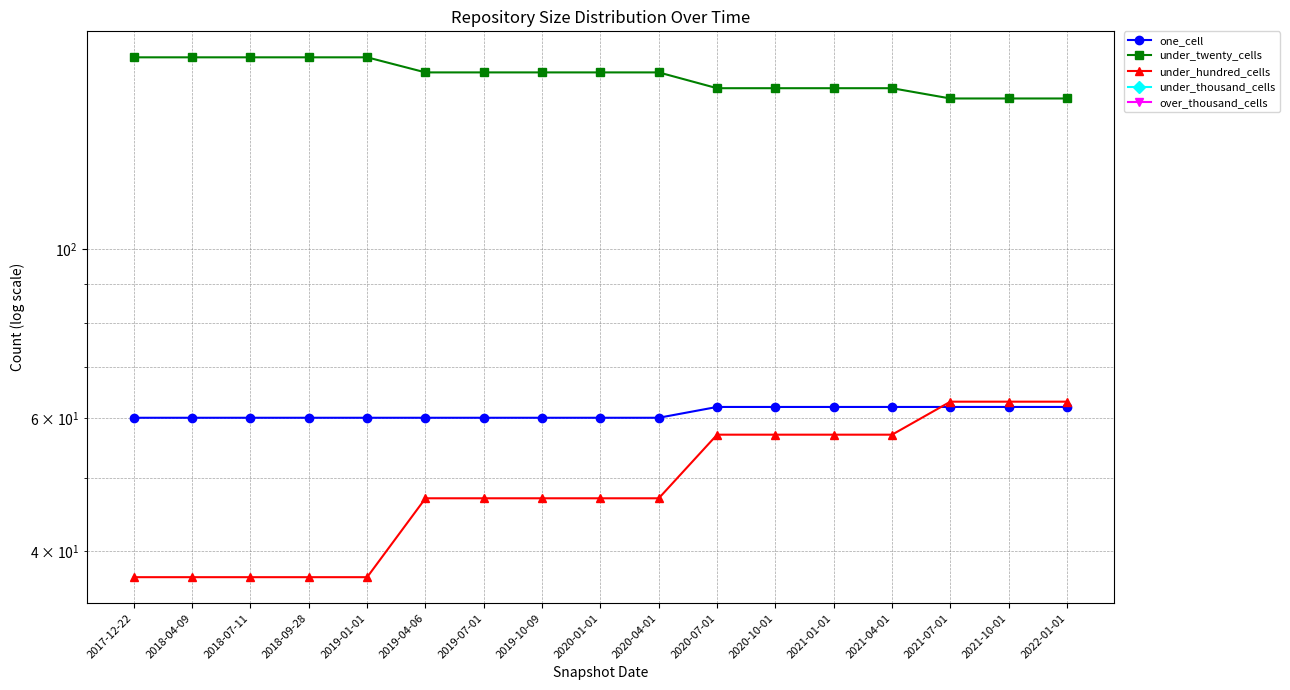

True or false: under_twenty_cells and under_thousand_cells cross at least once.

False